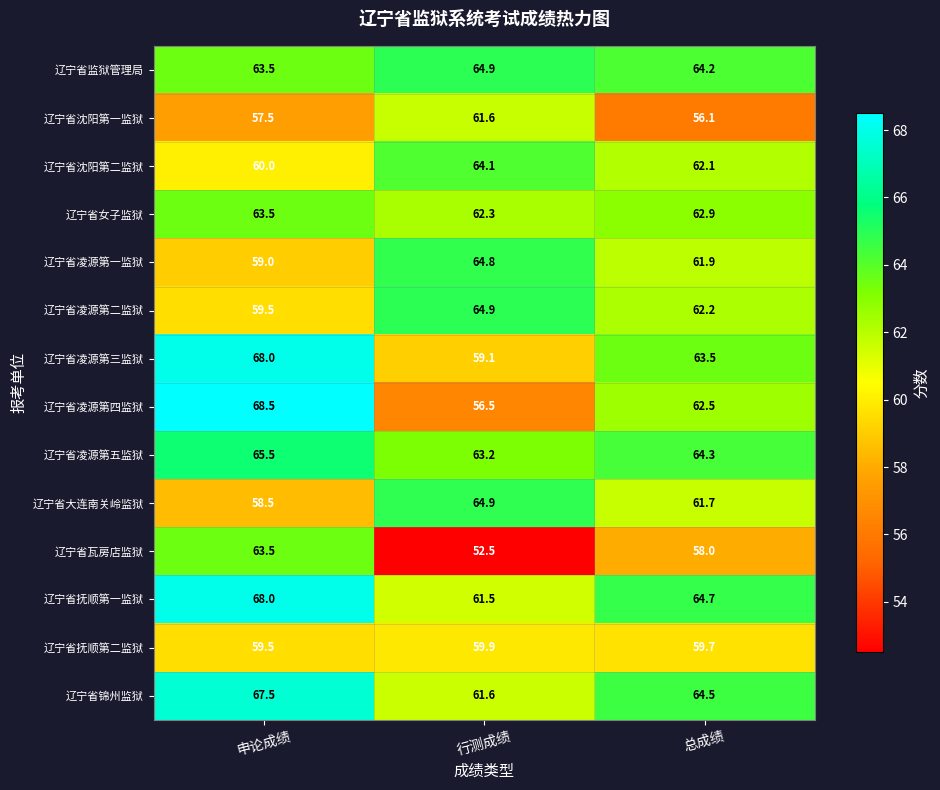

At which category does the chart reach its minimum across all series?

行测成绩